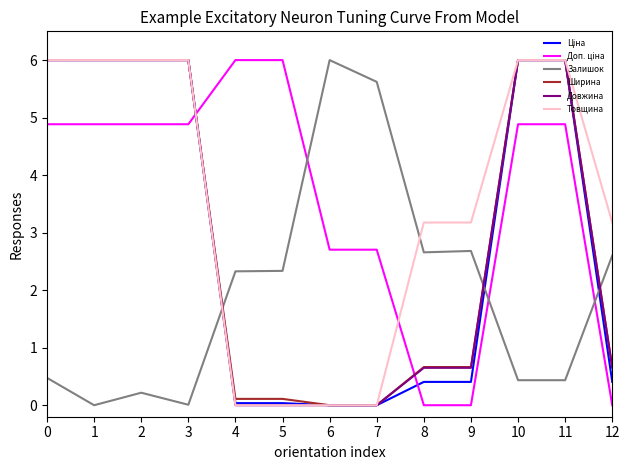

True or false: Залишок and Довжина intersect in this chart.

True